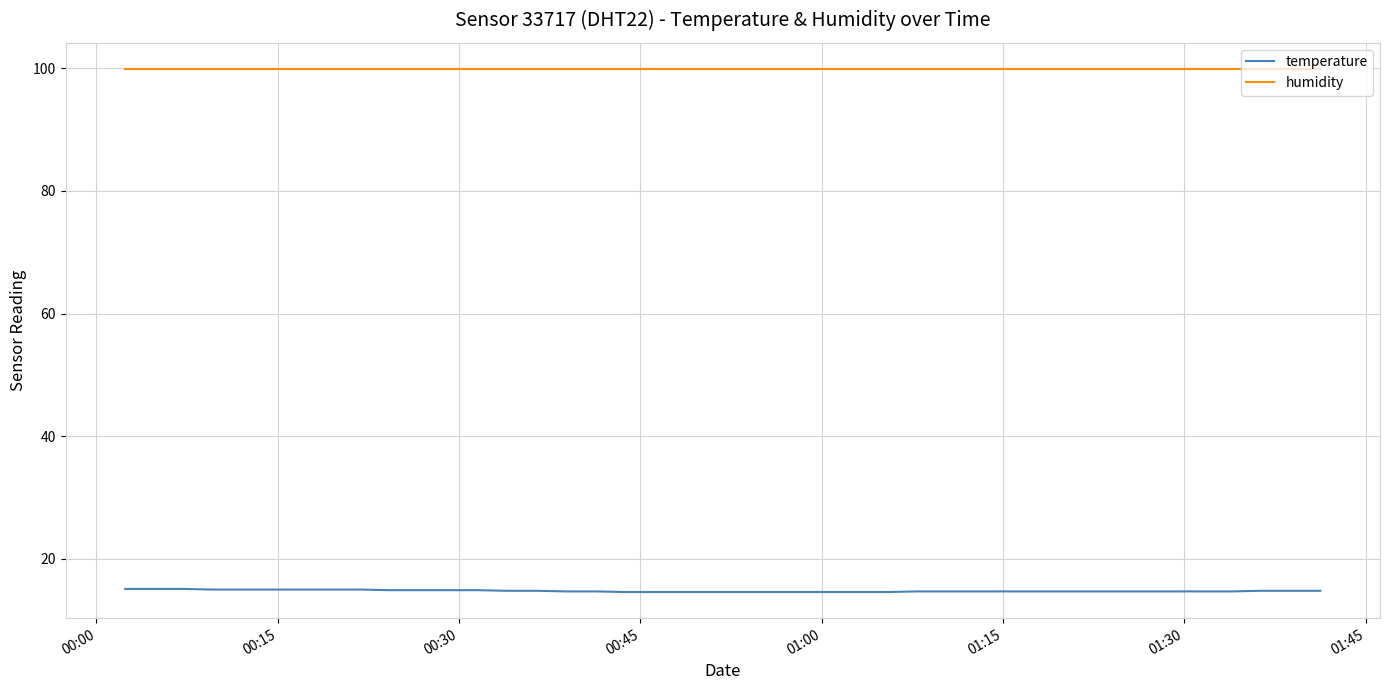

Rank the series by their average value, from highest to lowest.

humidity, temperature